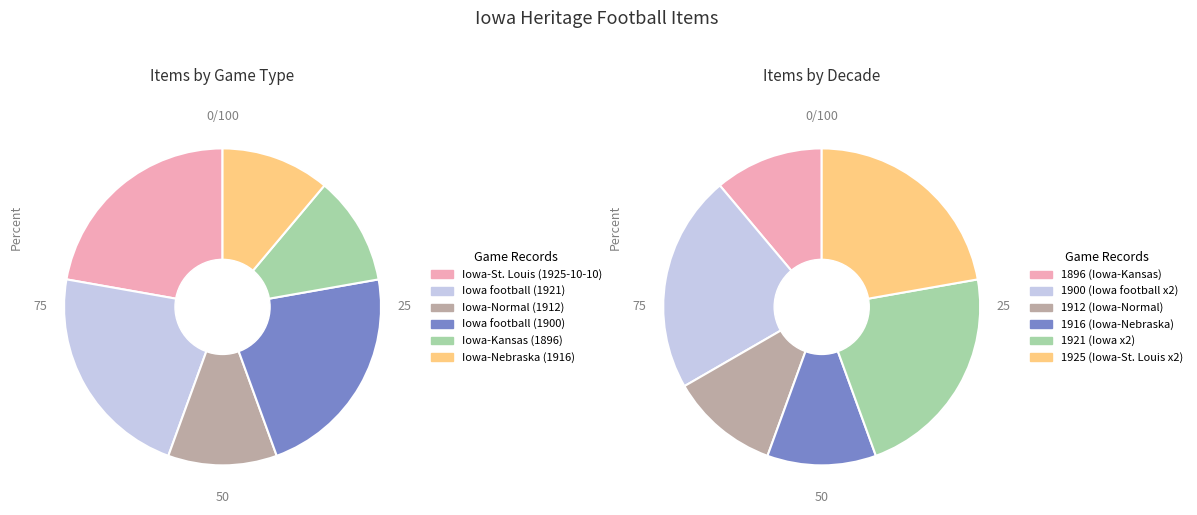

What is the ratio of the value at Iowa-Kansas (1896) to the value at Iowa football (1900)?

0.5